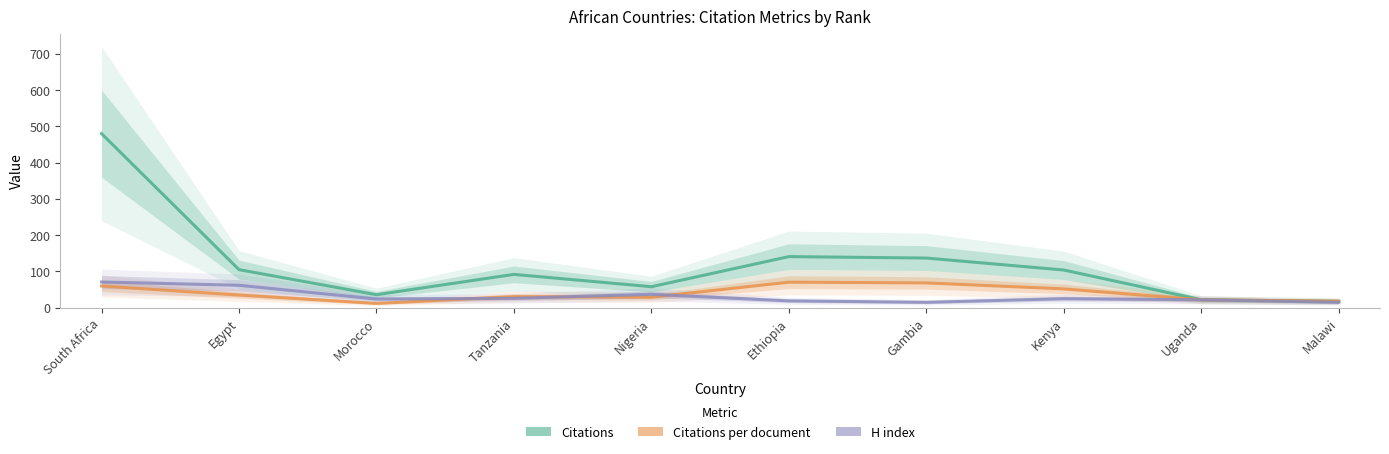

Does the chart have visible grid lines?

No